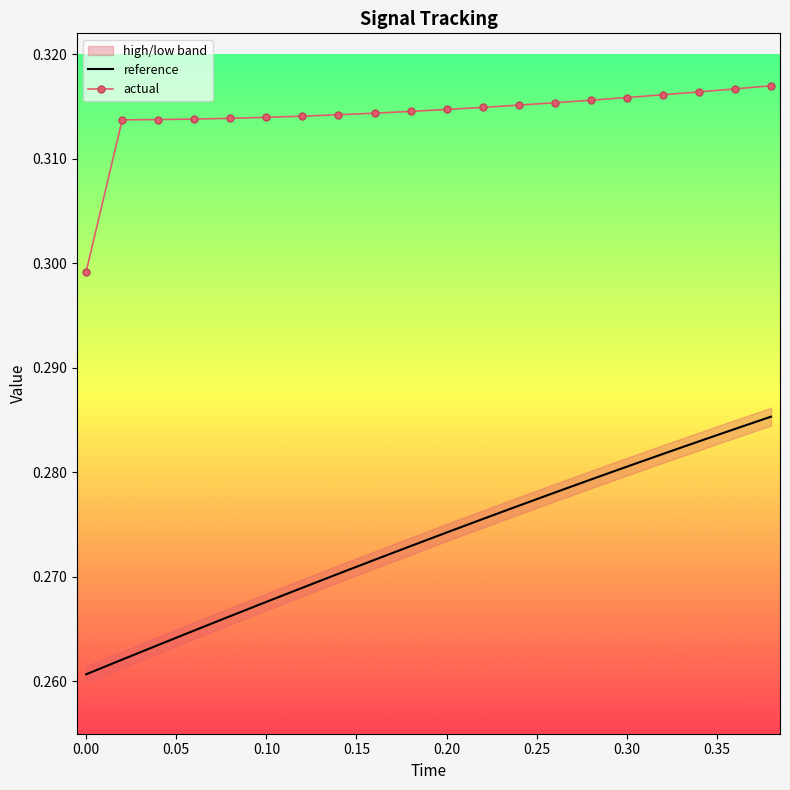

List the series in order of their overall mean, lowest first.

reference, actual